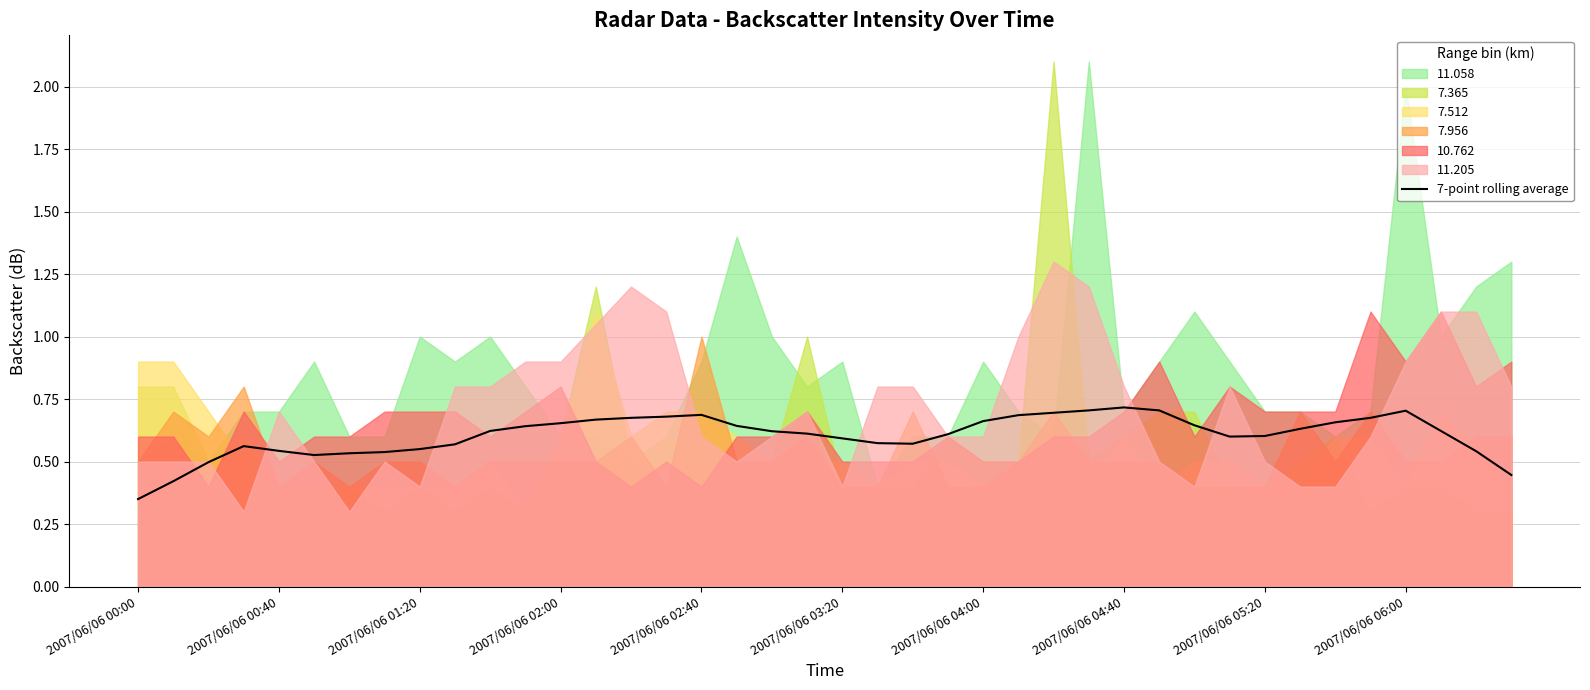

The value of 7-point rolling average at 2007/06/06 05:20 is 0.3. True or false?

False